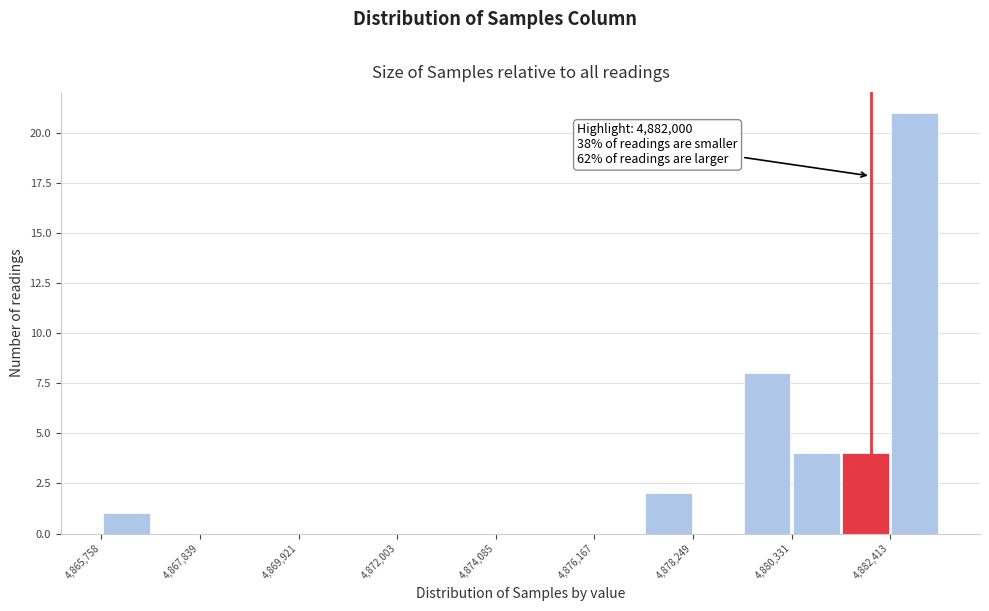

Around what value on the x-axis is the tallest bar? Give the approximate position of its centre, as read against the axis.

4883000